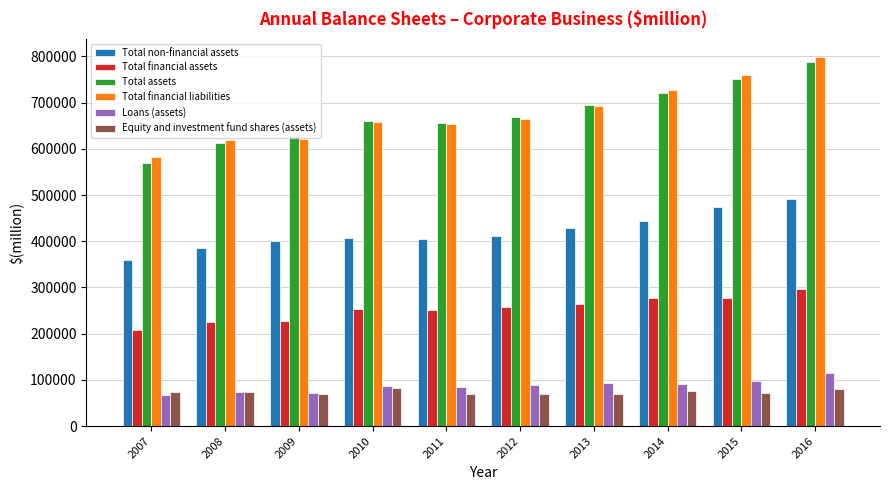

What is the average value of the Equity and investment fund shares (assets) series?

73818